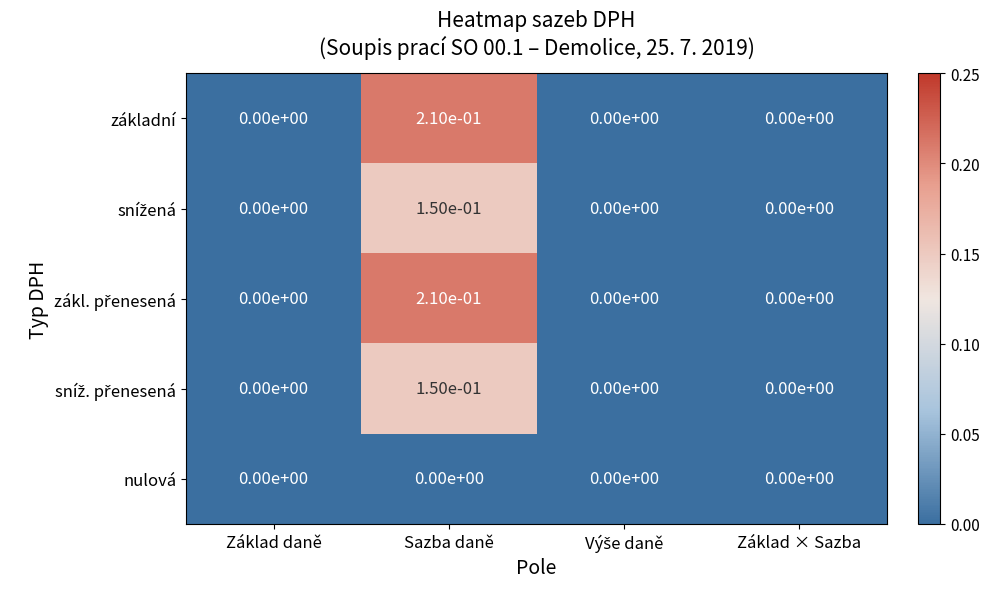

The základní series shows 0.0 at Základ daně. True or false?

True